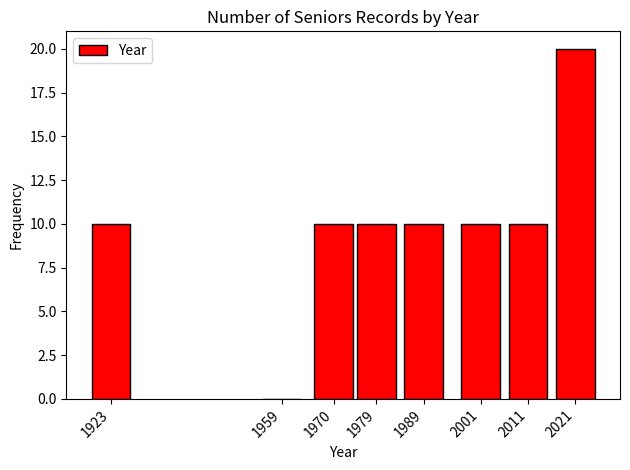

Reading right to left, list all the values displayed in this chart.

2021=20	2011=10	2001=10	1989=10	1979=10	1970=10	1959=0	1923=10